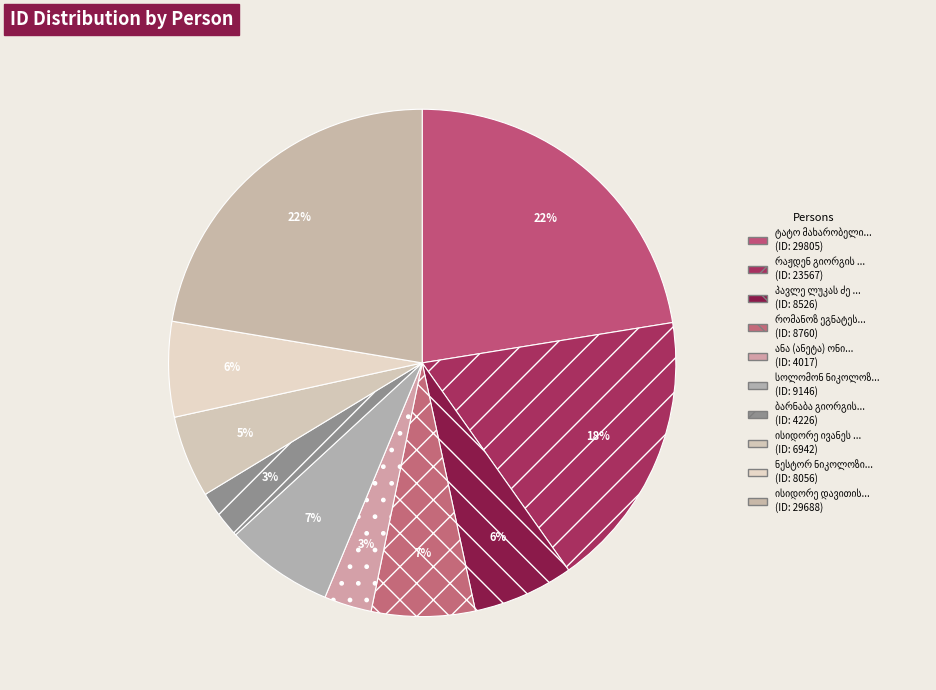

Rank the categories by value from highest to lowest.

ტატო მახარობელის ძე სიხარულიძე, ისიდორე დავითის ძე ბახტაძე, რაჟდენ გიორგის ძე მიქაძე, სოლომონ ნიკოლოზის ძე წერეთელი, რომანოზ ეგნატეს ძე ახობაძე, პავლე ლუკას ძე წულაია, ნესტორ ნიკოლოზის ძე იობაძე, ისიდორე ივანეს ძე სტურუა, ბარნაბა გიორგის ძე სურგულაძე, ანა (ანეტა) ონისიმეს ასული სიხარულიძე